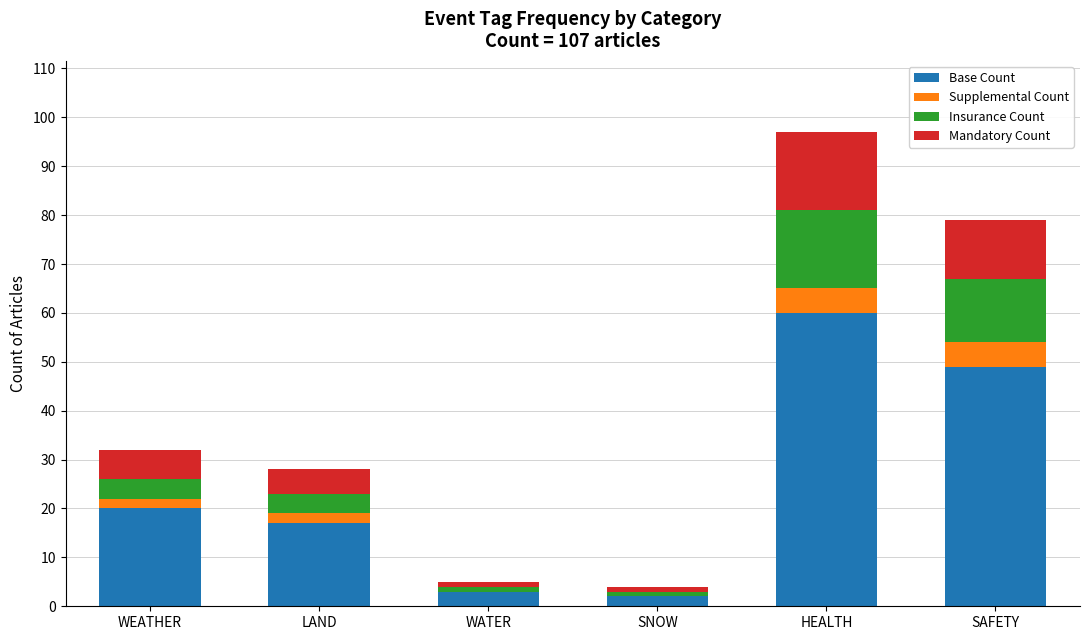

What is the highest value of the Base Count series?

60